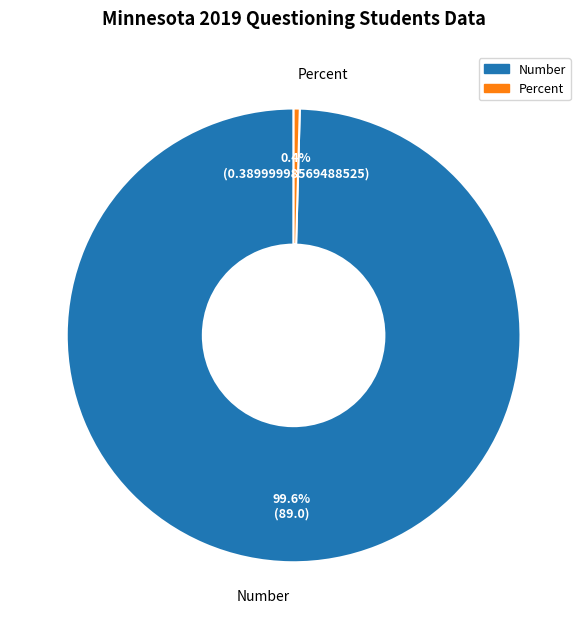

Which slice is the smallest?

Percent